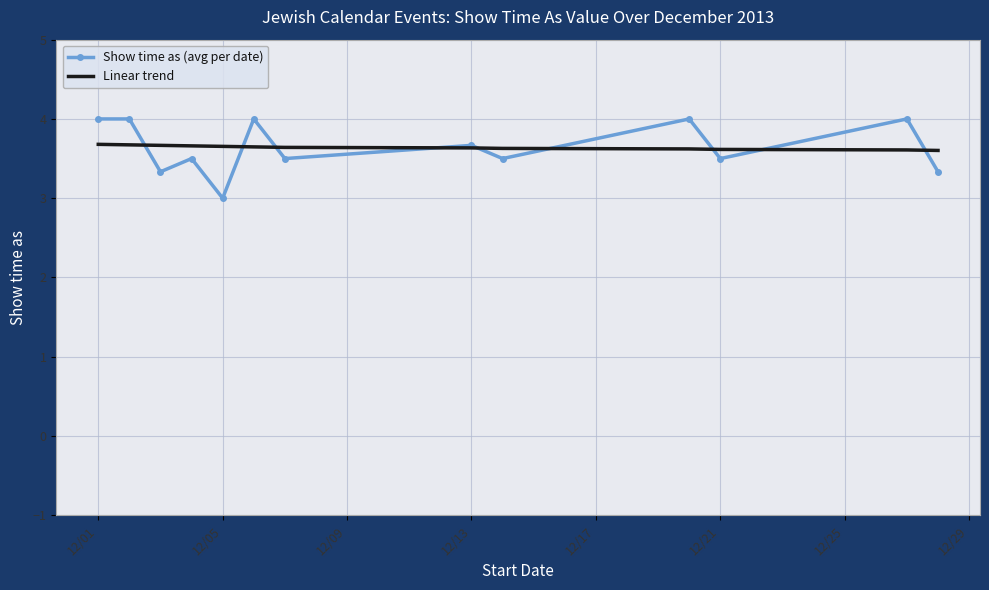

True or false: Show time as (avg per date) and Linear trend intersect in this chart.

True